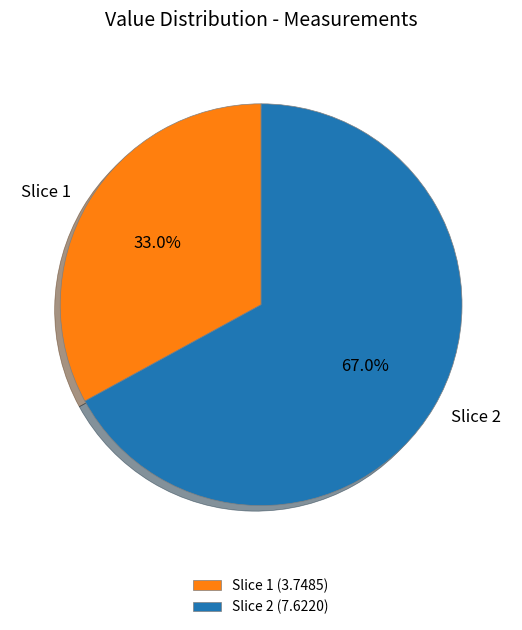

Does Slice 2 account for over 50% of the chart?

Yes